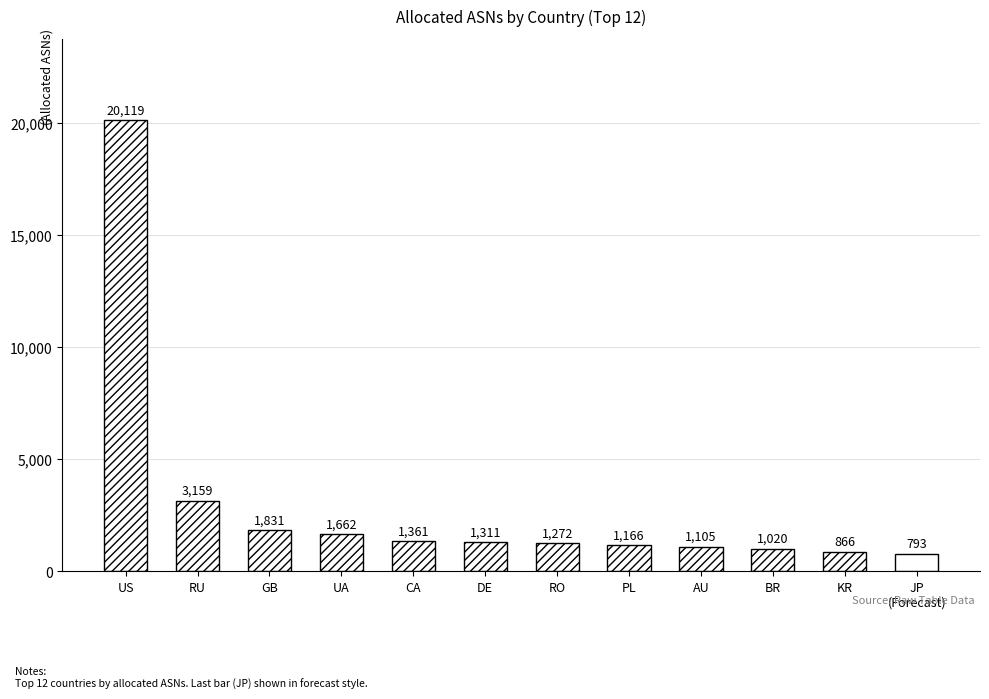

What is the difference between the maximum and second lowest values?

19253